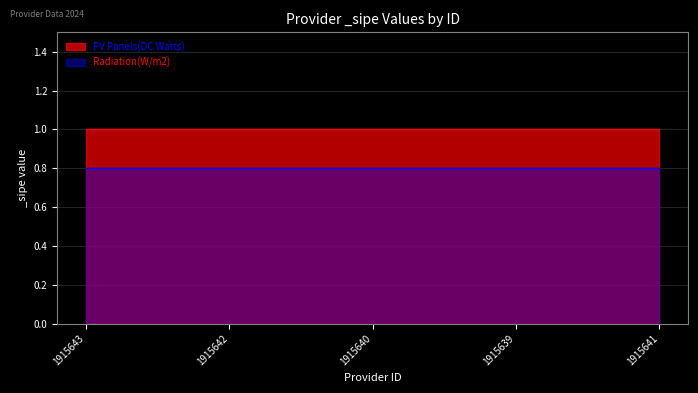

What is the label of the 1st point from the left?

1915643